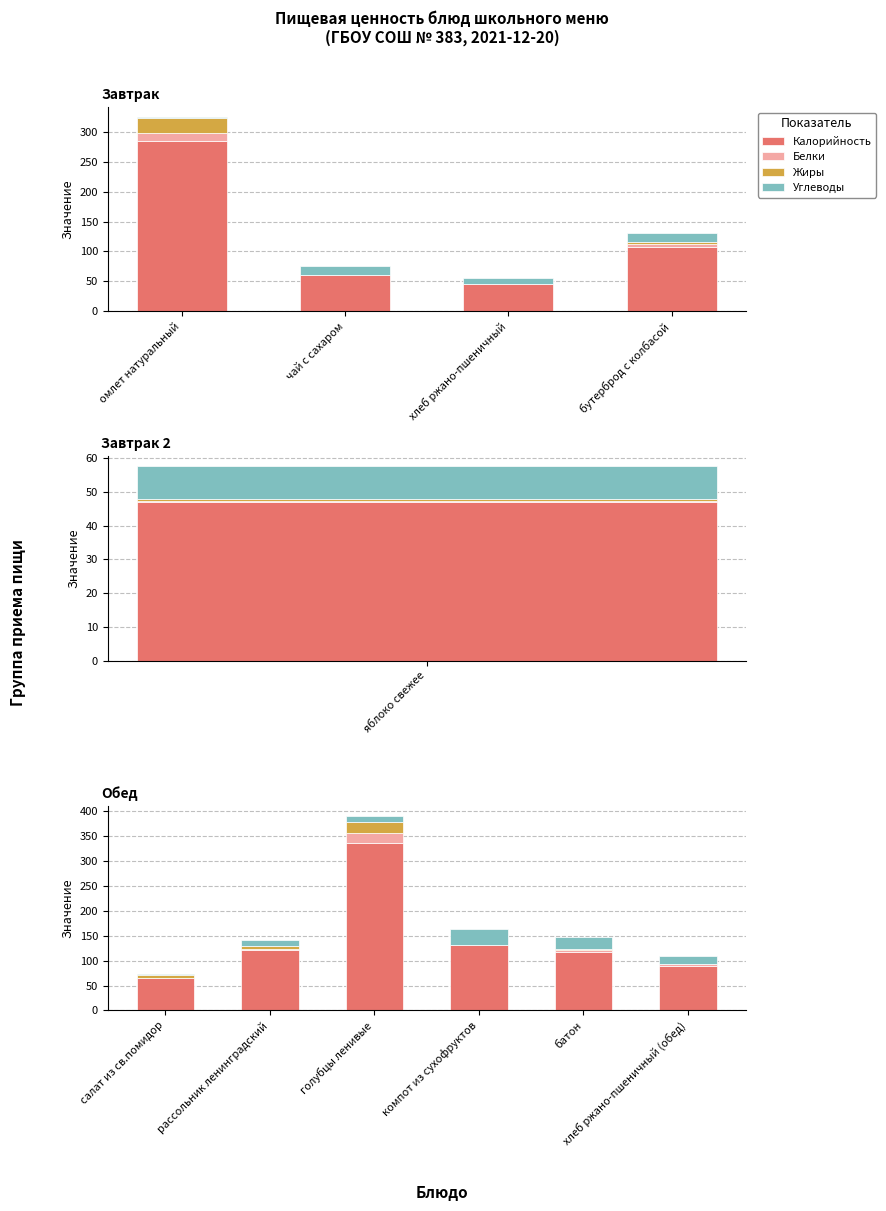

Rank the series by their maximum value, from highest to lowest.

Калорийность, Углеводы, Жиры, Белки